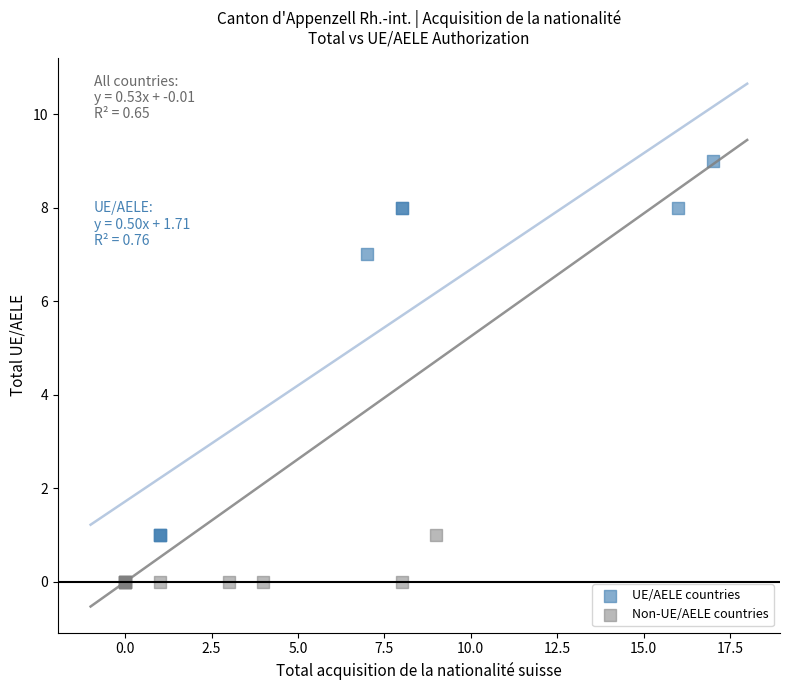

Which series reaches the maximum Y coordinate?

UE/AELE countries